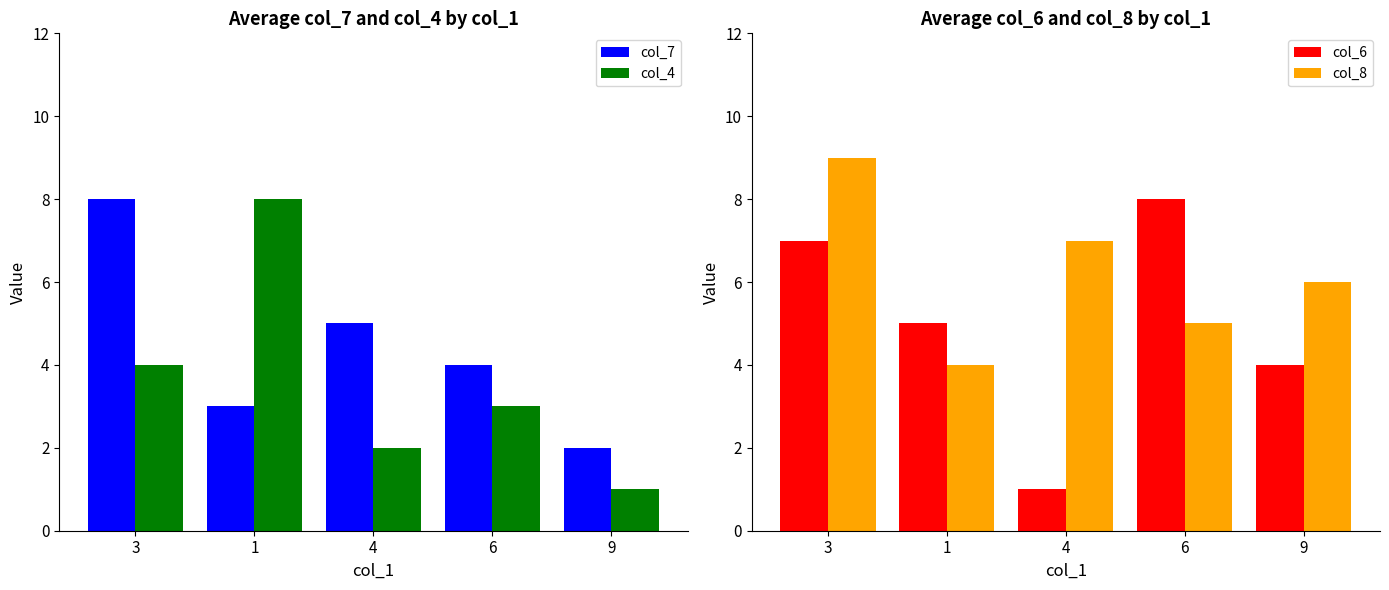

Count the number of categories in the chart.

5